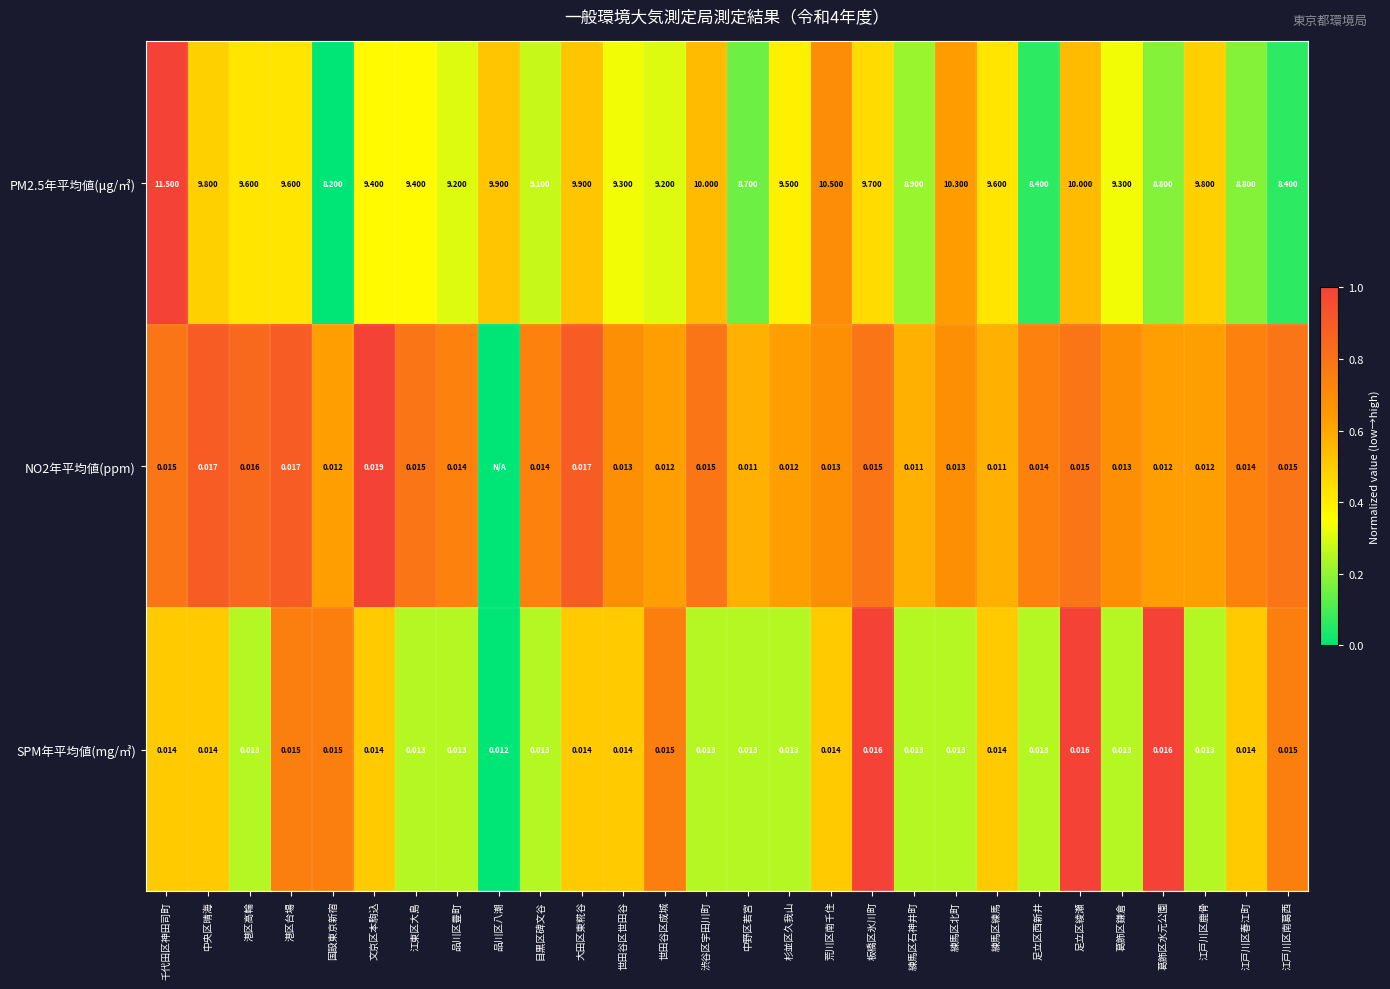

The NO2年平均値(ppm) series shows 1.0 at 世田谷区成城. True or false?

False